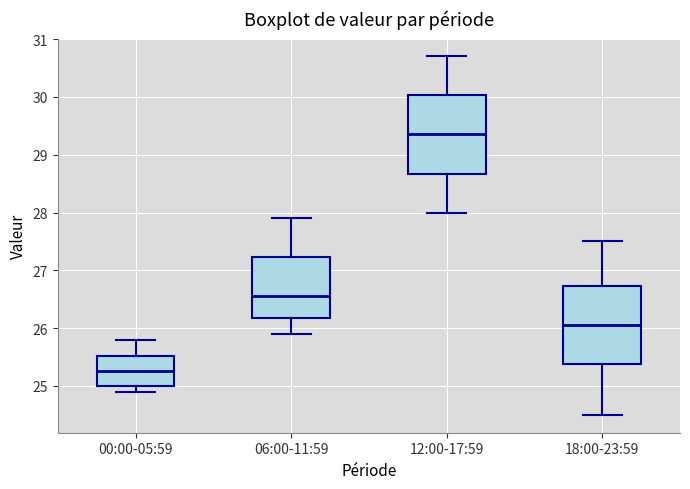

Reading left to right, transcribe this box plot: for each box, give where its median line is, the range the box spans, and where its two whiskers end, as read against the y-axis. The values are not printed on the chart, so give them approximately, as read against the axis.

00:00-05:59: median 25.3, box 25.0 to 25.5, whiskers 24.9 to 25.8
06:00-11:59: median 26.6, box 26.2 to 27.2, whiskers 25.9 to 27.9
12:00-17:59: median 29.4, box 28.7 to 30.0, whiskers 28.0 to 30.7
18:00-23:59: median 26.1, box 25.4 to 26.7, whiskers 24.5 to 27.5